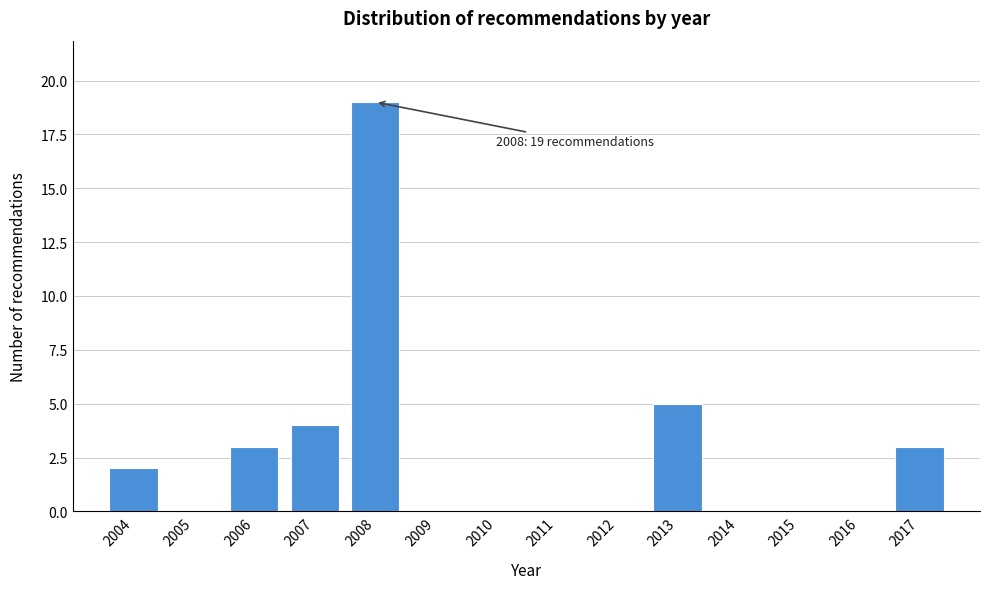

Reading left to right, what are all the values shown in this chart?

2004=2	2005=0	2006=3	2007=4	2008=19	2009=0	2010=0	2011=0	2012=0	2013=5	2014=0	2015=0	2016=0	2017=3